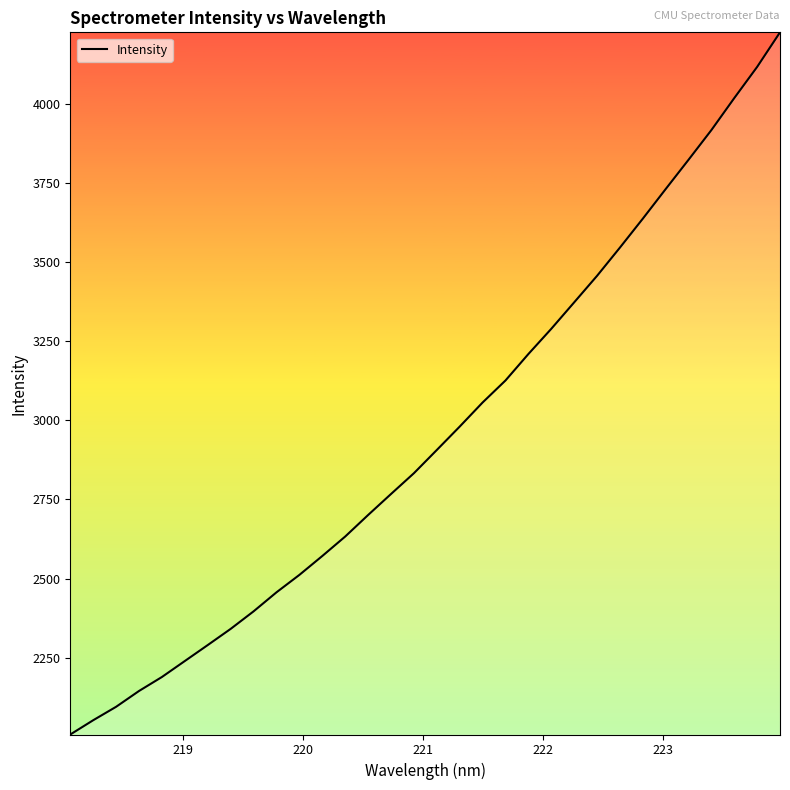

What is the difference between the maximum and minimum values?

2218.8